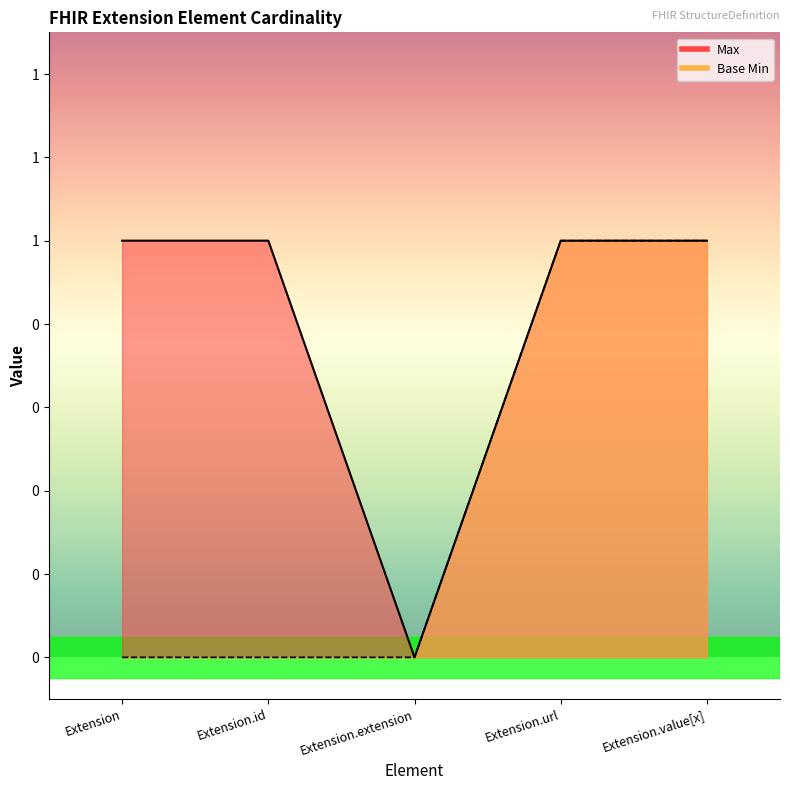

Does the chart display data point markers on the line(s)?

No